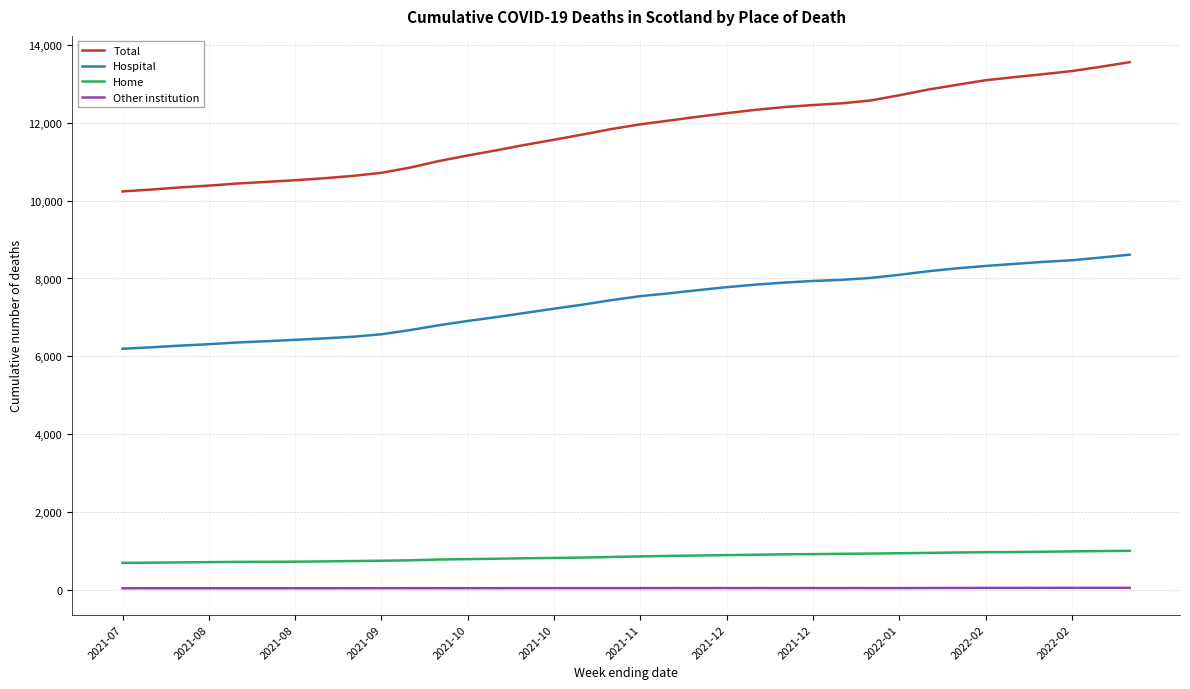

Rank the series by their maximum value, from highest to lowest.

Total, Hospital, Home, Other institution